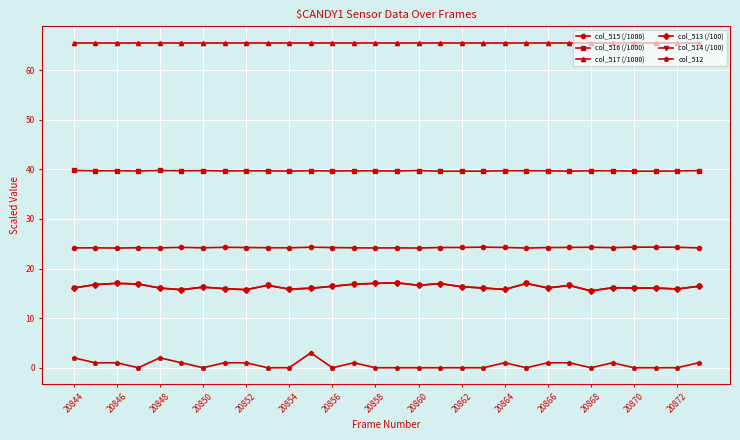

What is the highest value of the col_514 (/100) series?

17.1